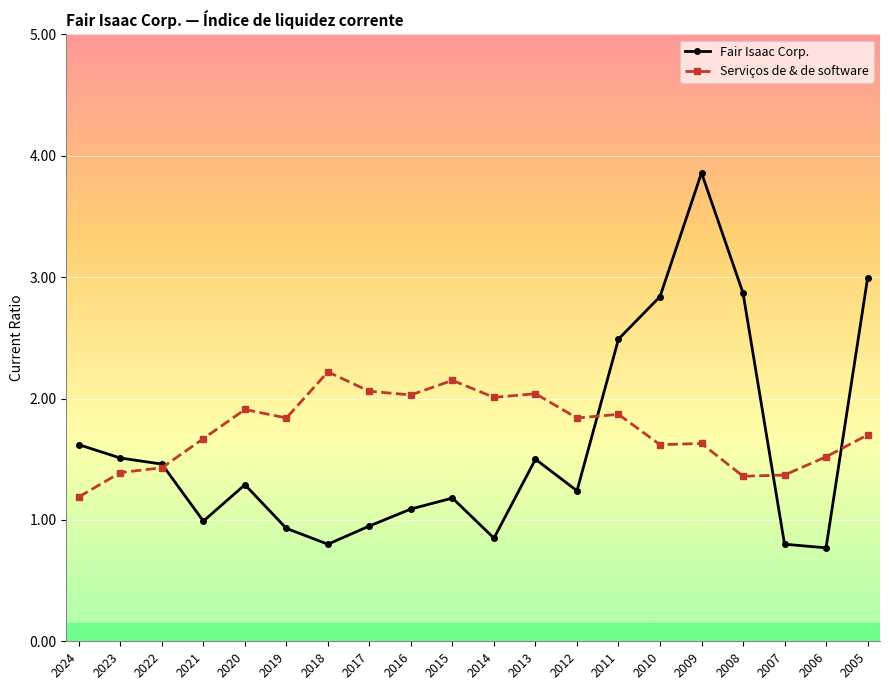

What is the difference between the second highest and minimum values in the Serviços de & de software series?

1.0